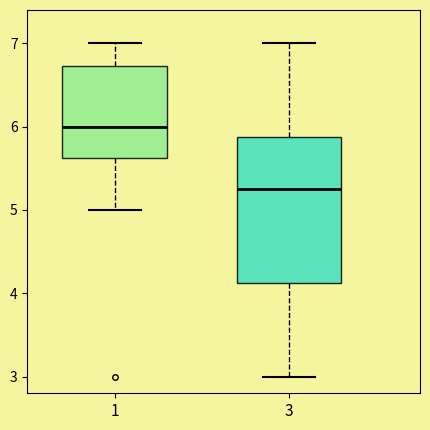

Comparing the boxes themselves (not the whiskers), which one is the tallest?

3